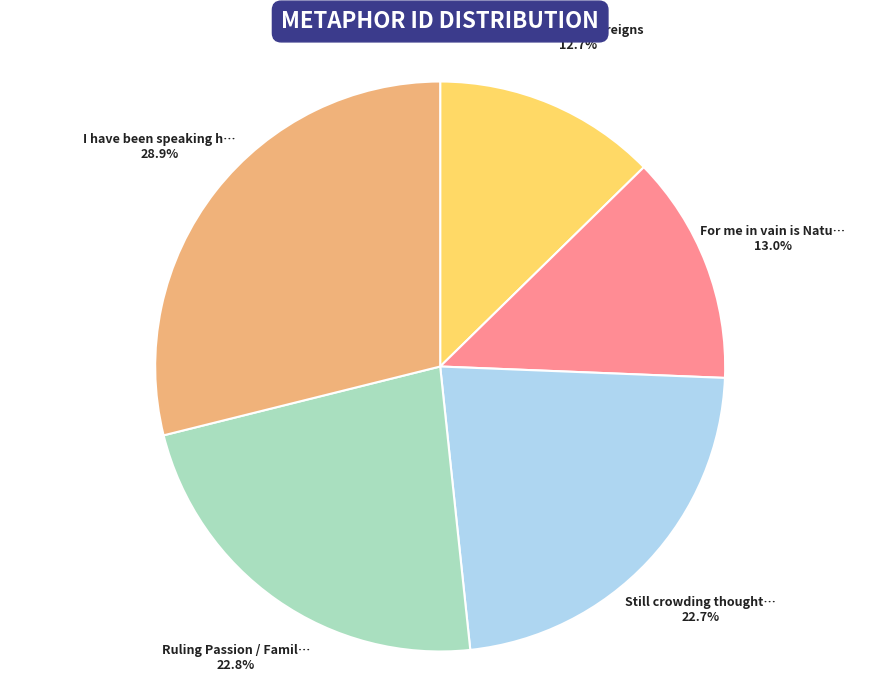

Is there any slice that represents more than half of the pie?

No